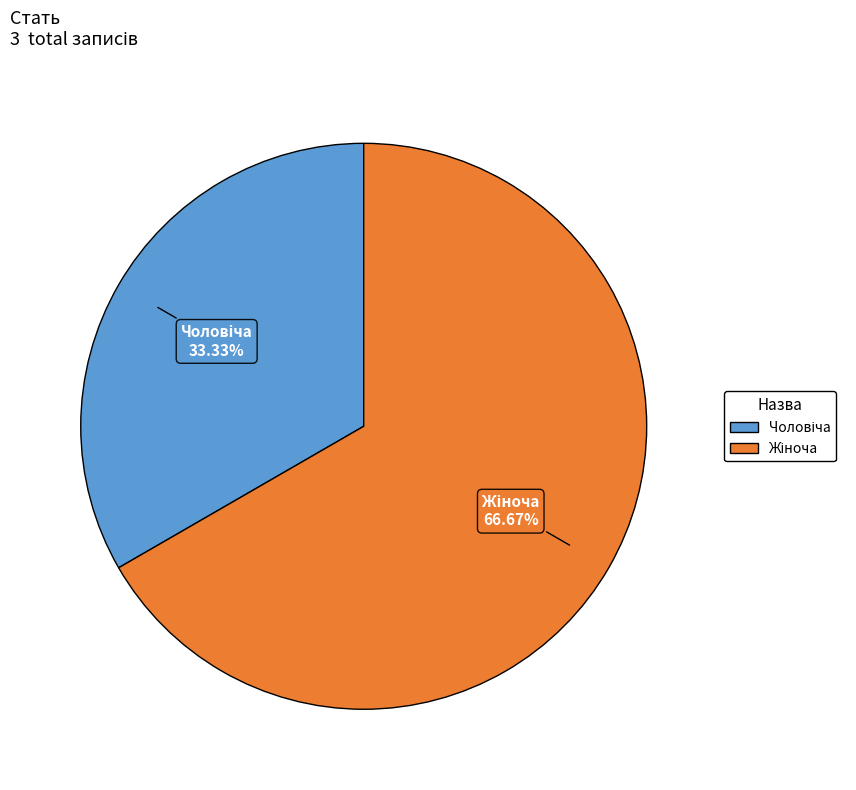

Is there any slice that represents more than half of the pie?

Yes